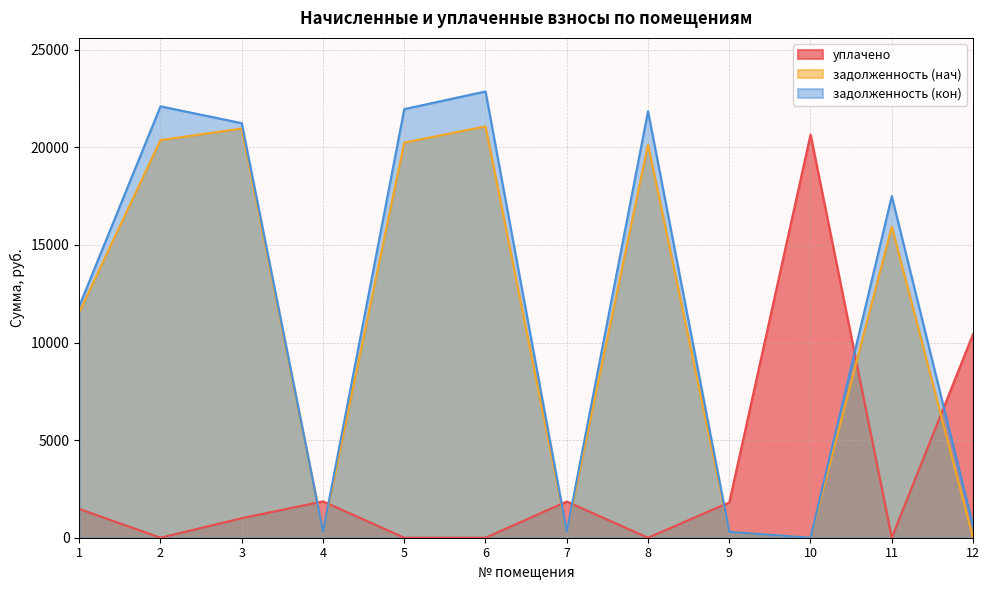

What is the difference between the maximum and minimum values in the уплачено series?

20651.8